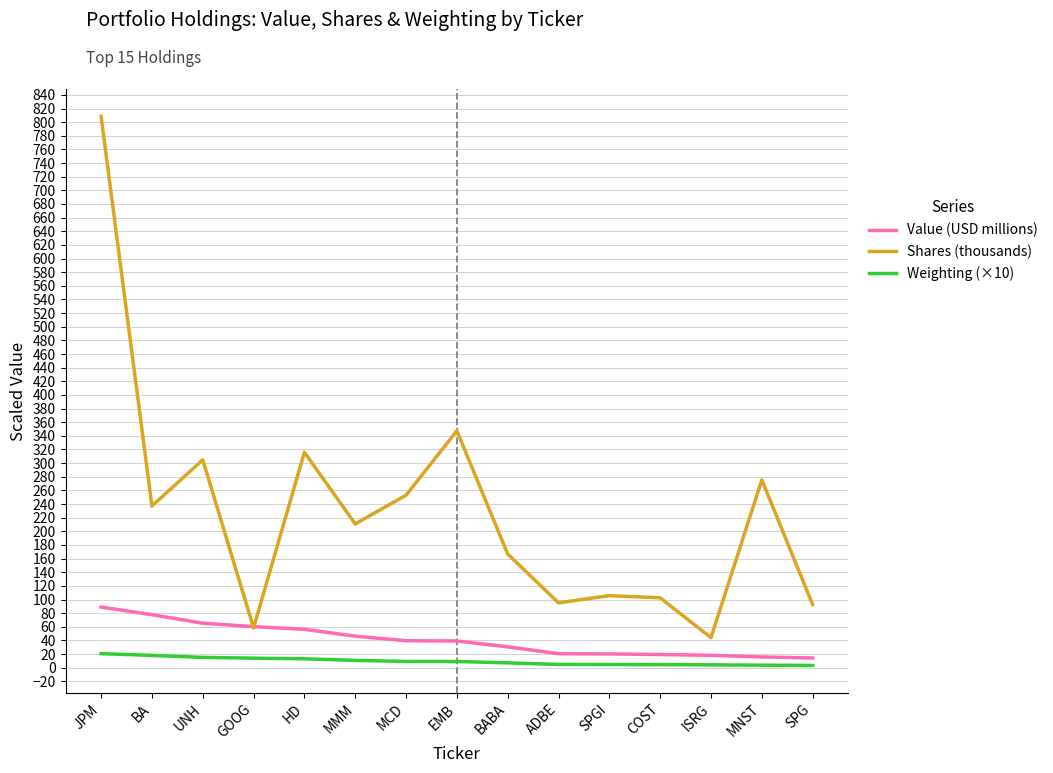

Is it true that Shares (thousands) equals 149.9 at UNH?

False